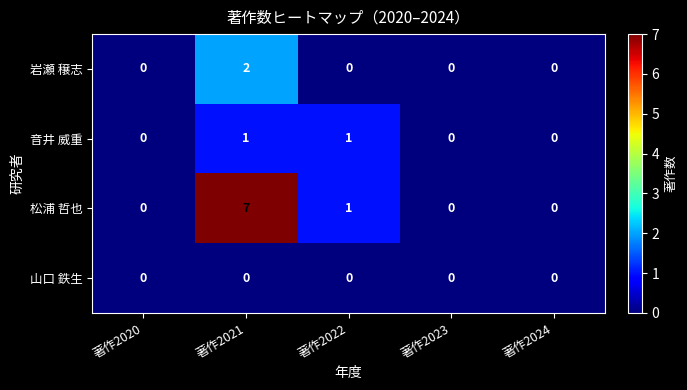

The 山口 鉄生 series shows 0 at 著作2020. True or false?

True